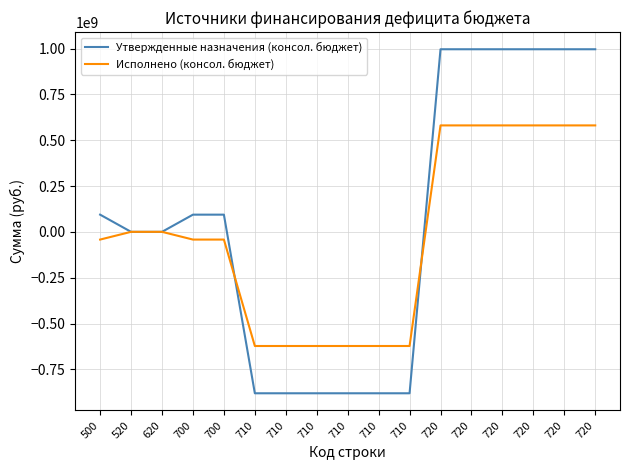

What are all the series names shown in the legend?

Утвержденные назначения (консол. бюджет), Исполнено (консол. бюджет)